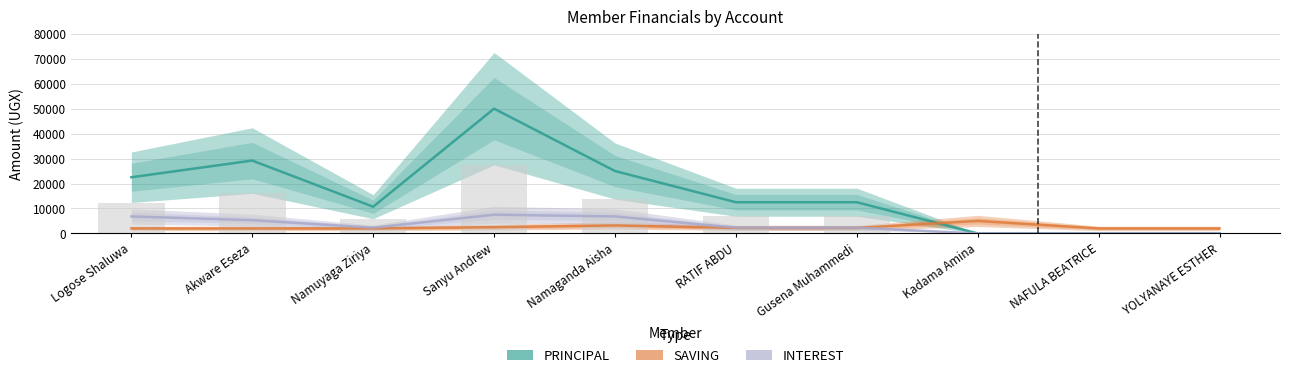

Reading left to right, list all the values displayed in this chart.

PRINCIPAL: Logose Shaluwa=22500	Akware Eseza=29200	Namuyaga Ziriya=10700	Sanyu Andrew=50000	Namaganda Aisha=25000	RATIF ABDU=12500	Gusena Muhammedi=12500	Kadama Amina=0	NAFULA BEATRICE=0	YOLYANAYE ESTHER=0
SAVING: Logose Shaluwa=2000	Akware Eseza=2000	Namuyaga Ziriya=2000	Sanyu Andrew=2500	Namaganda Aisha=3200	RATIF ABDU=2200	Gusena Muhammedi=2200	Kadama Amina=5000	NAFULA BEATRICE=2000	YOLYANAYE ESTHER=2000
INTEREST: Logose Shaluwa=6800	Akware Eseza=5300	Namuyaga Ziriya=2300	Sanyu Andrew=7500	Namaganda Aisha=6800	RATIF ABDU=2300	Gusena Muhammedi=2300	Kadama Amina=0	NAFULA BEATRICE=0	YOLYANAYE ESTHER=0